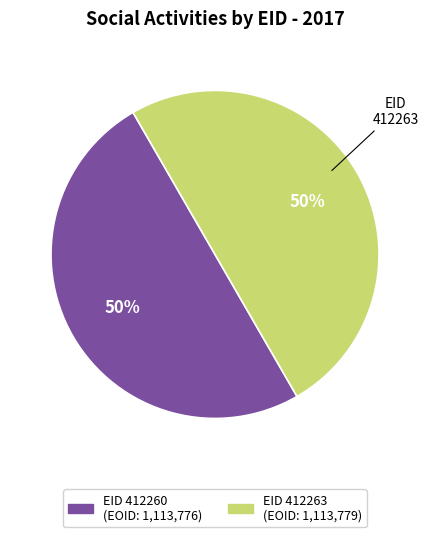

To the nearest percent, what is the average slice percentage?

50%